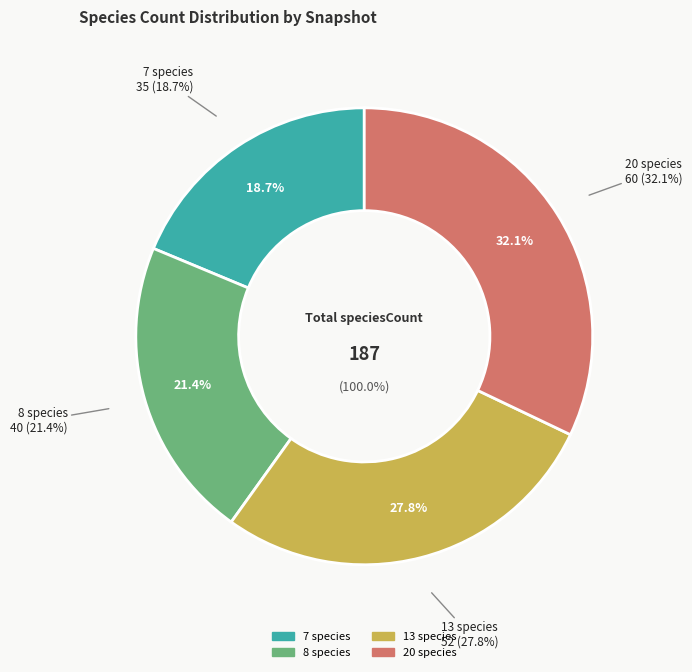

Does 2019-01-01 account for over 50% of the chart?

No